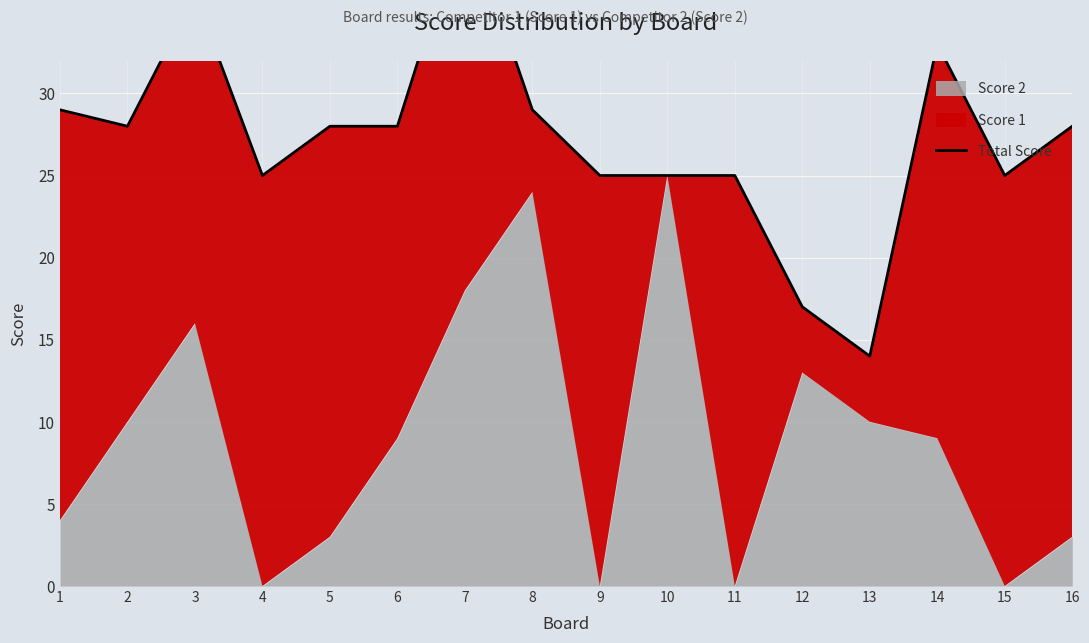

The value at 3 is 36. True or false?

True